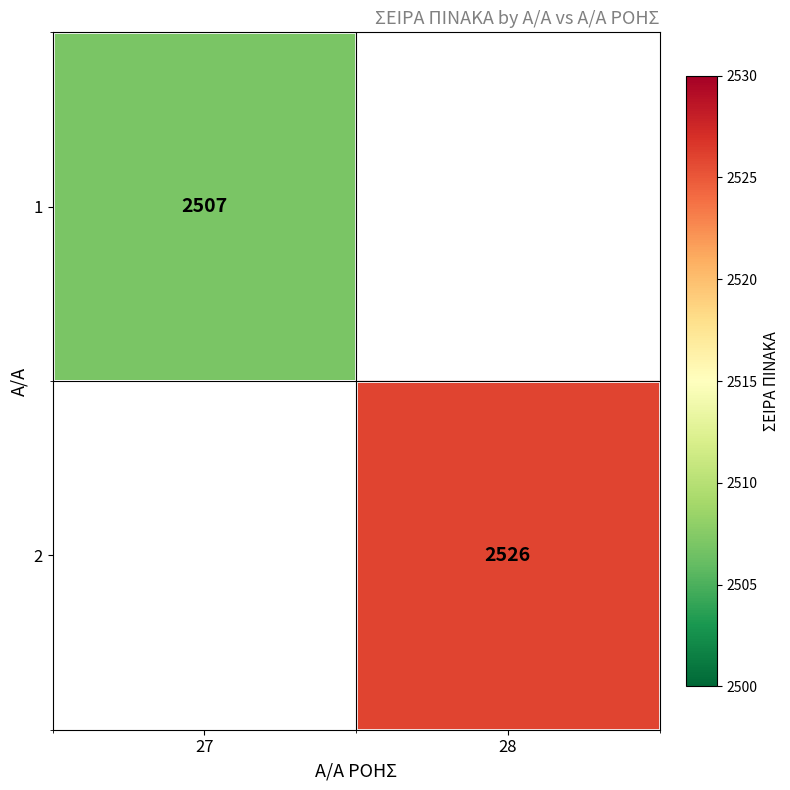

At how many categories does at least one series exceed 2523?

1